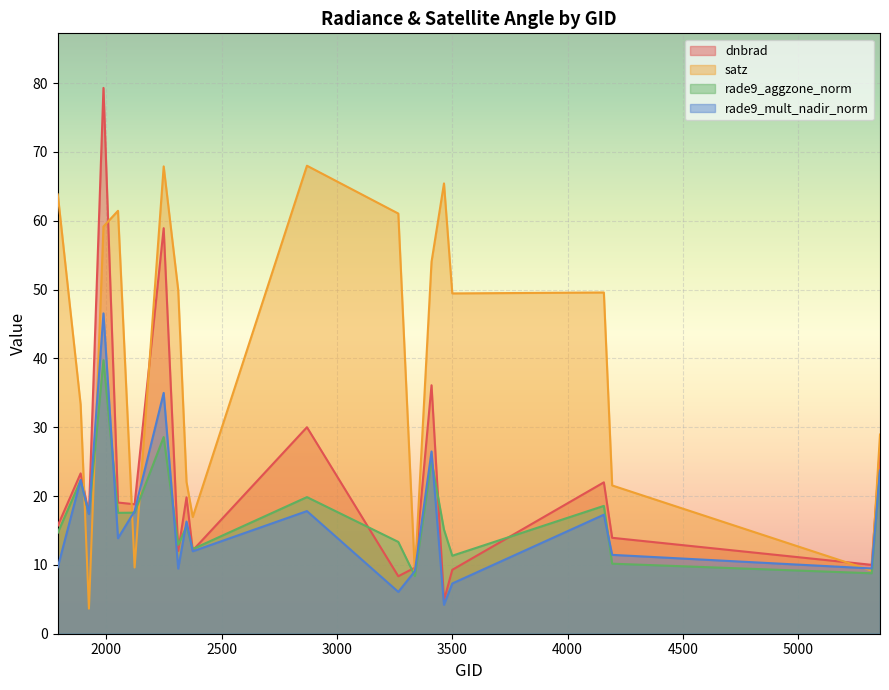

Between 2870 and 3500, which series saw the biggest shift?

dnbrad